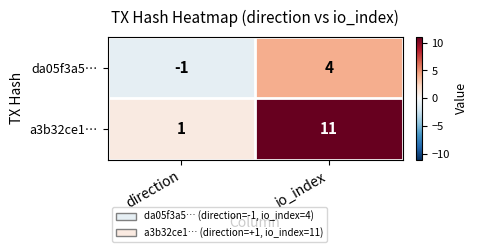

At which label is a3b32ce1… closest to 6?

direction